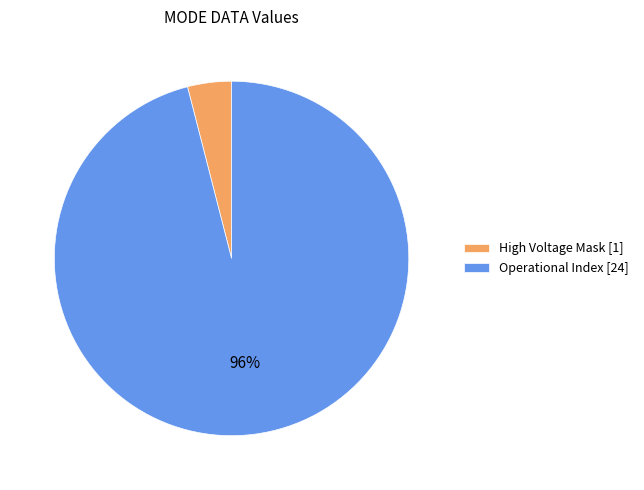

Is it true that High Voltage Mask [1] is 4% of the pie?

True